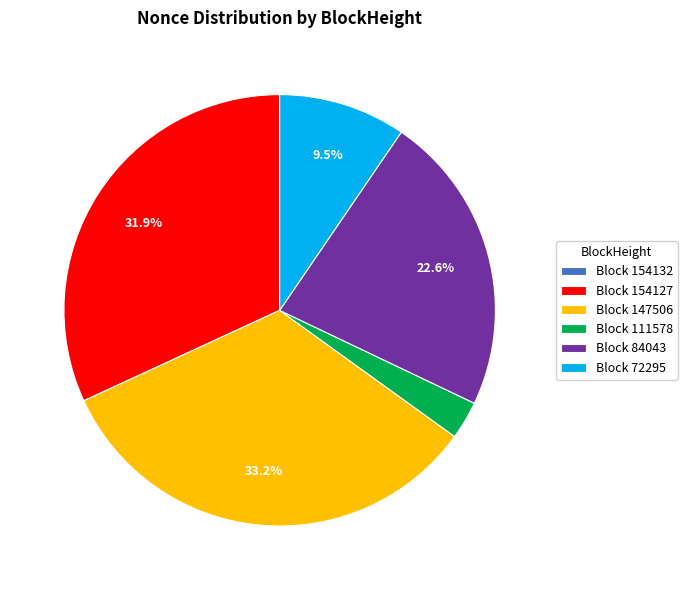

Approximately how many times larger is the value at Block 154127 compared to Block 84043?

1.4